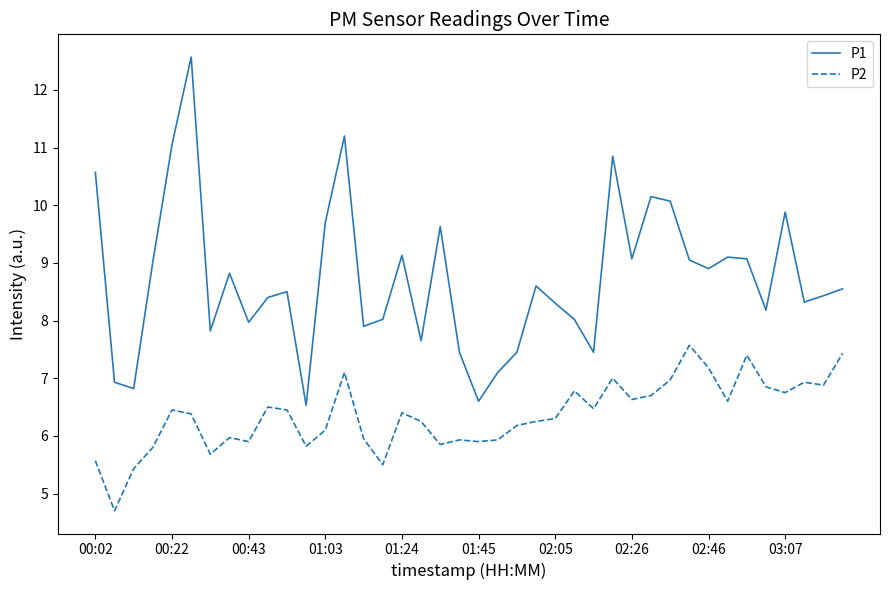

Which series has the largest range (max minus min)?

P1